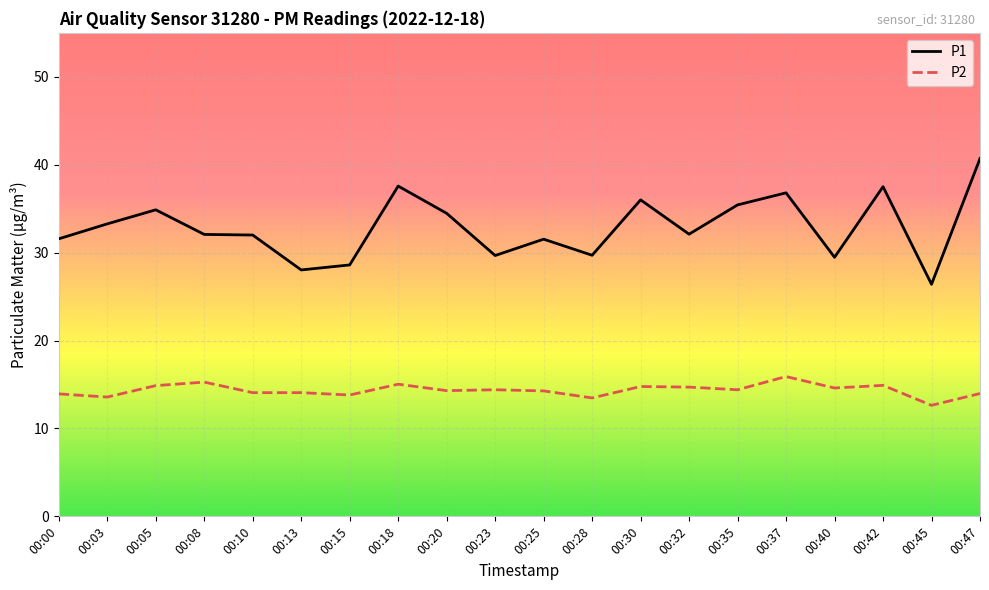

What is the average value of the P2 series?

14.3